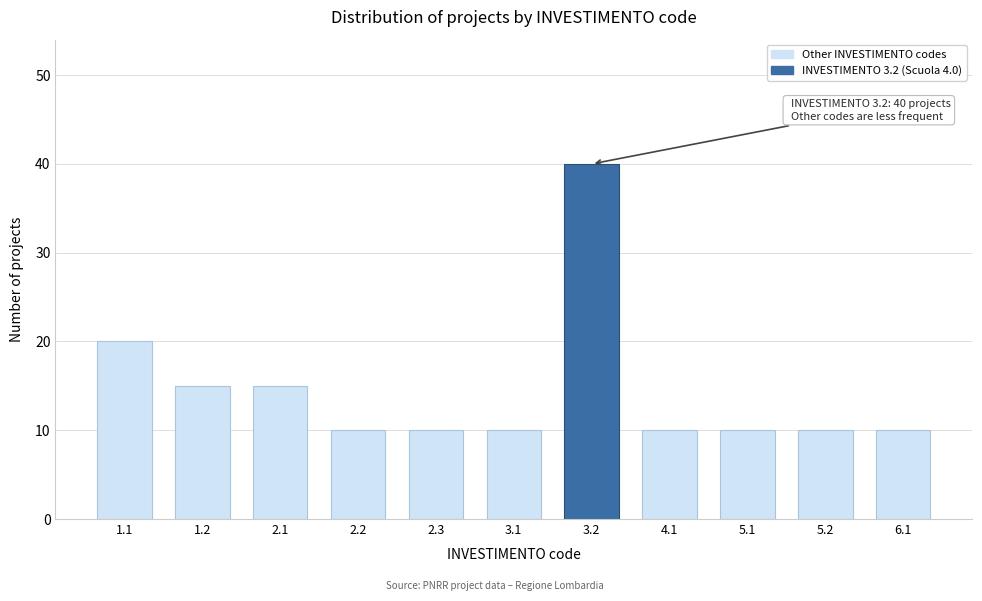

Reading left to right, transcribe all the data shown in this chart.

20	15	15	10	10	10	40	10	10	10	10